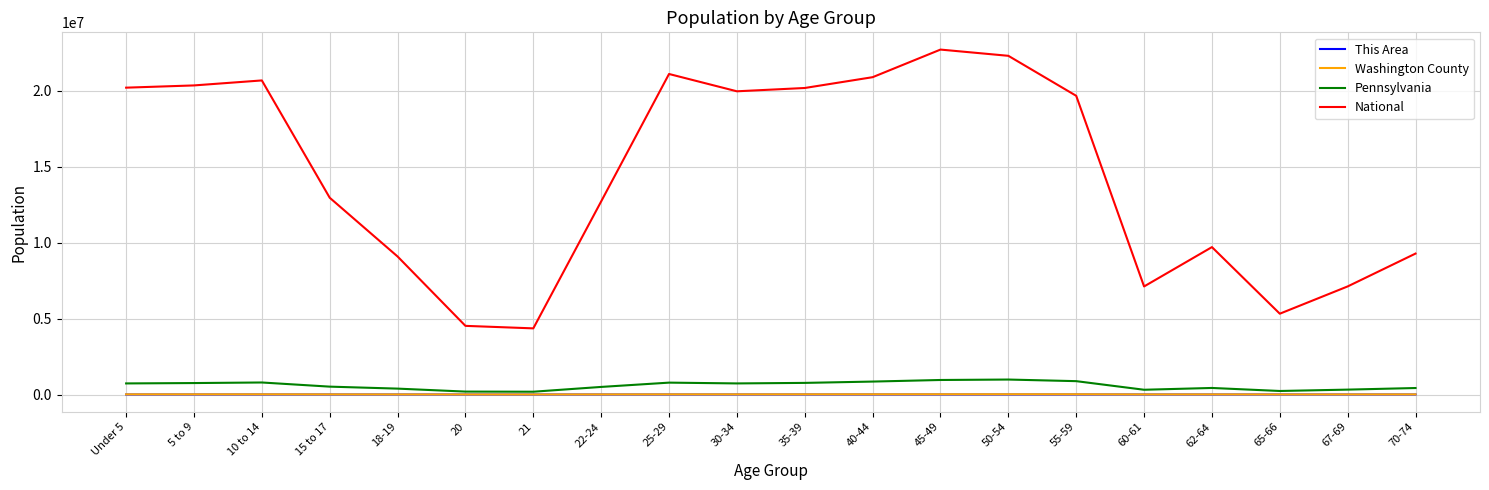

What is the maximum value for Washington County?

17421